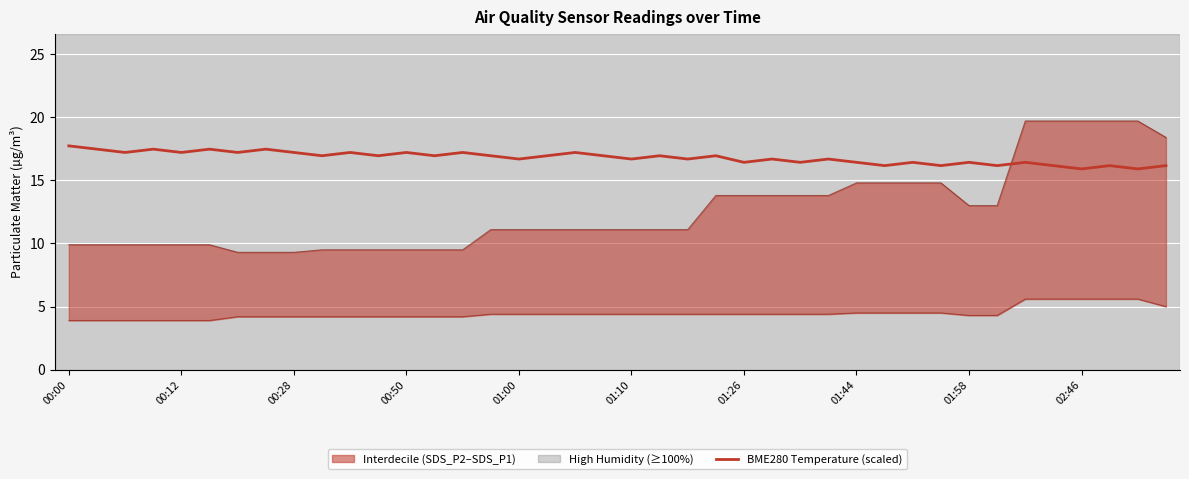

What is the total value across all series at 30?

35.7